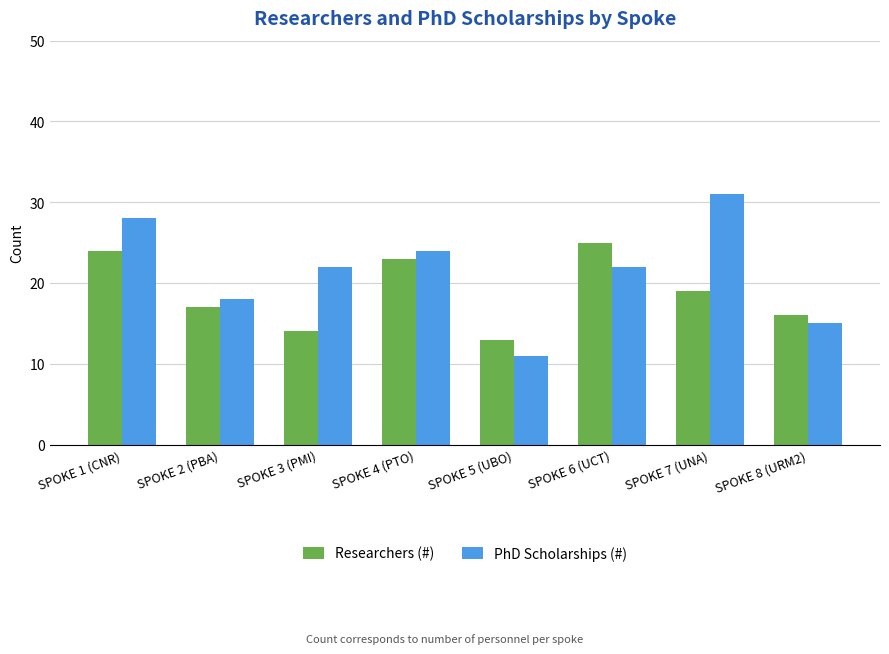

What is the value of the PhD Scholarships (#) bar at the 3rd from the left?

22